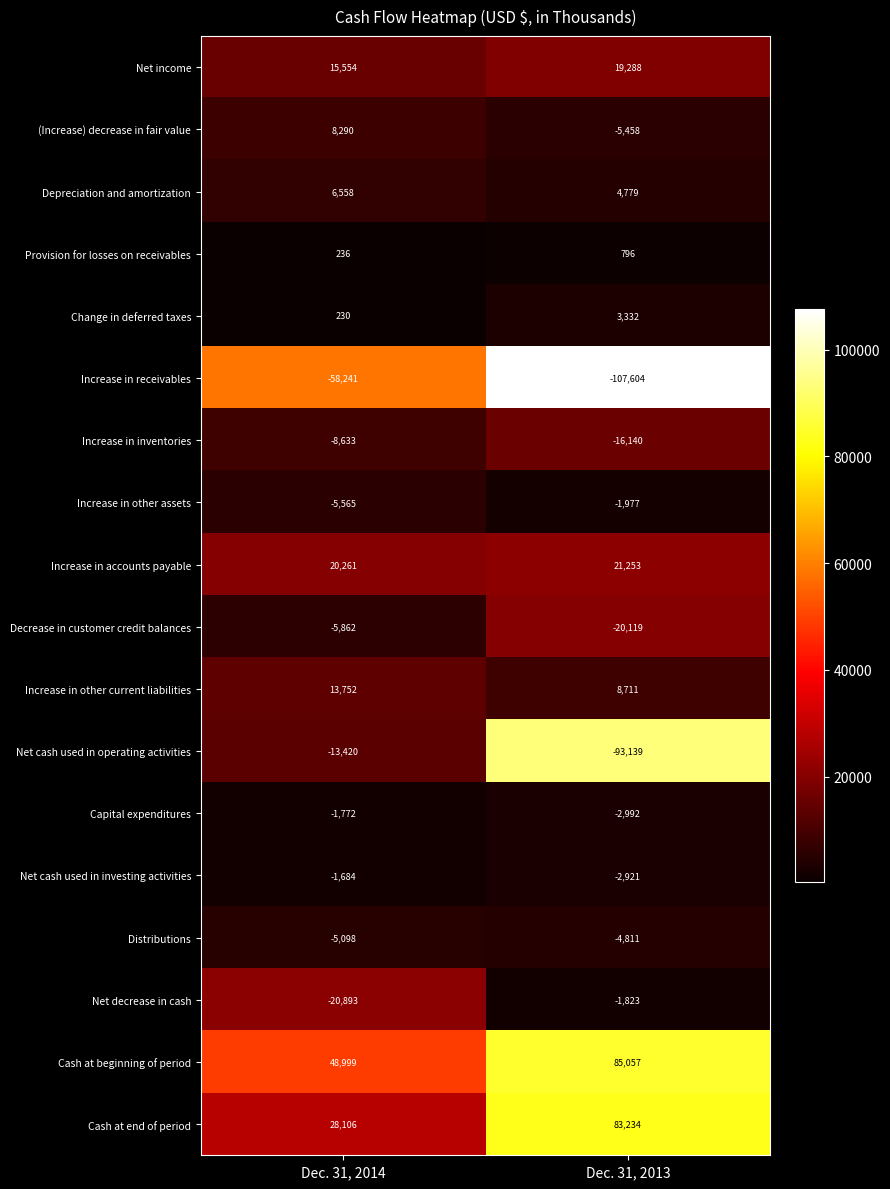

At how many categories does at least one series exceed 29749?

2